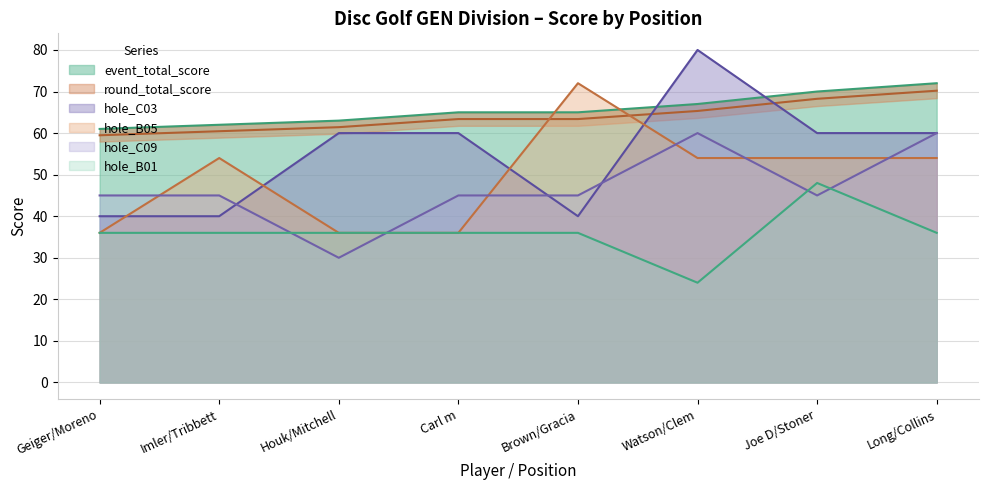

What is the maximum value shown in the chart?

80.0